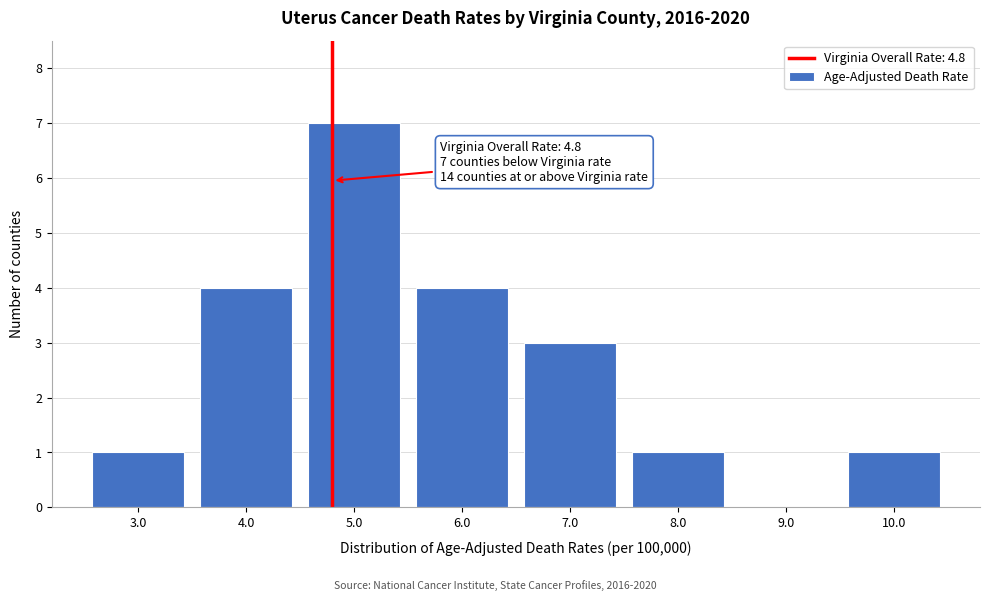

Over which range of the x-axis is the bar tallest?

4.5 to 5.5